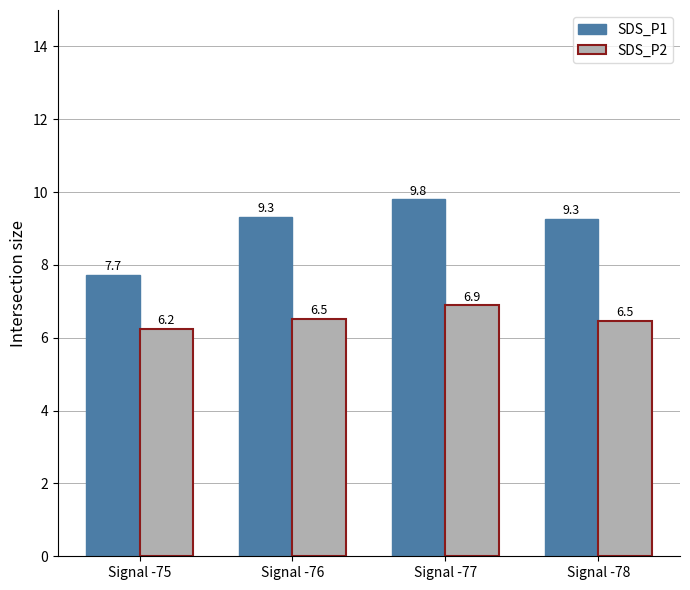

List the series in order of their overall mean, highest first.

SDS_P1, SDS_P2